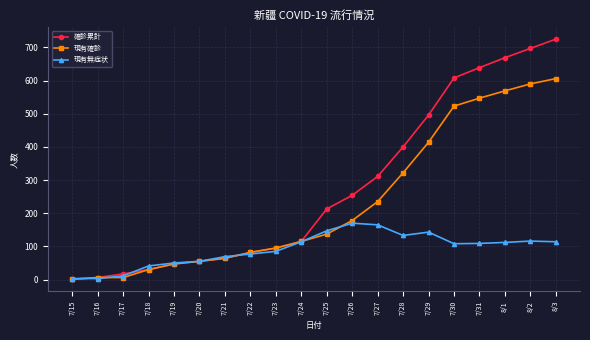

What are all the series names shown in the legend?

確診累計, 現有確診, 現有無症状